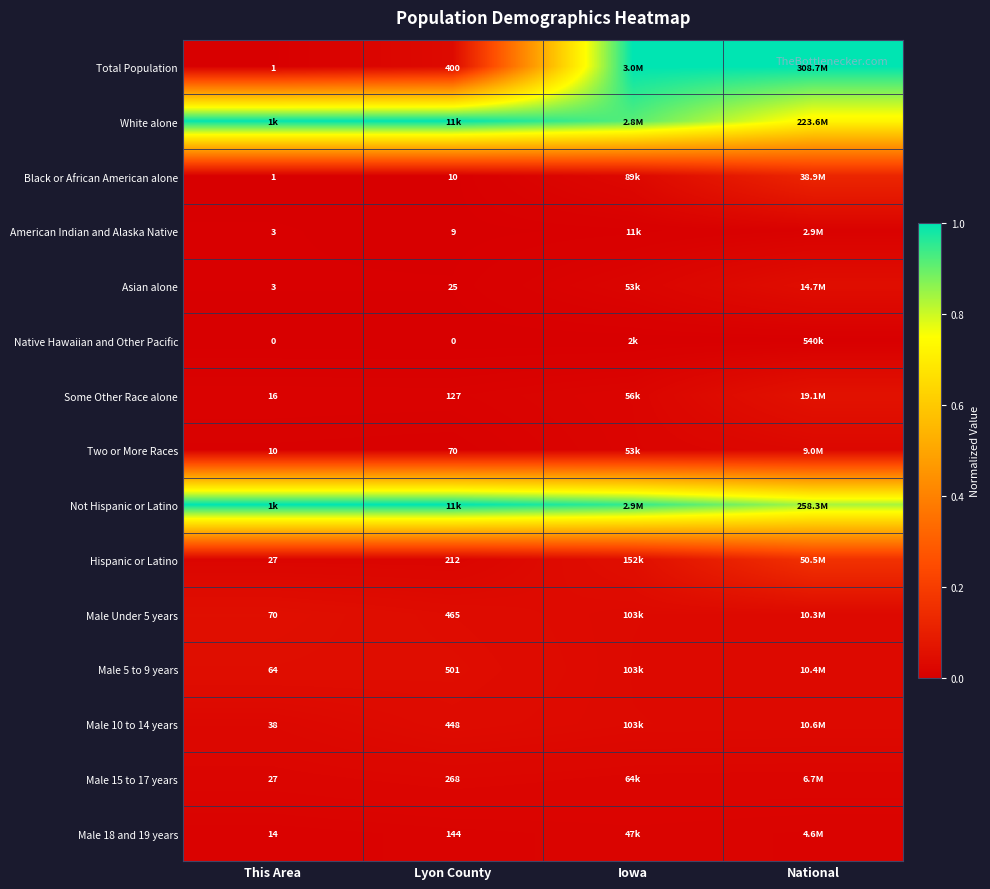

The Total Population series shows 0.4 at National. True or false?

False